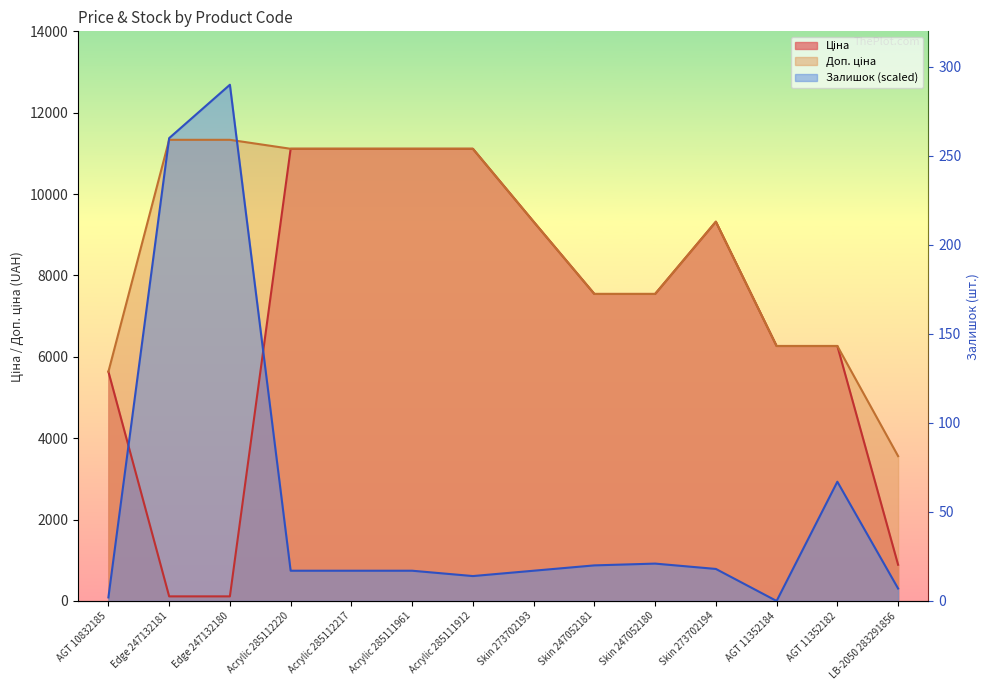

At which category is the sum across all series the highest?

Edge 247132180